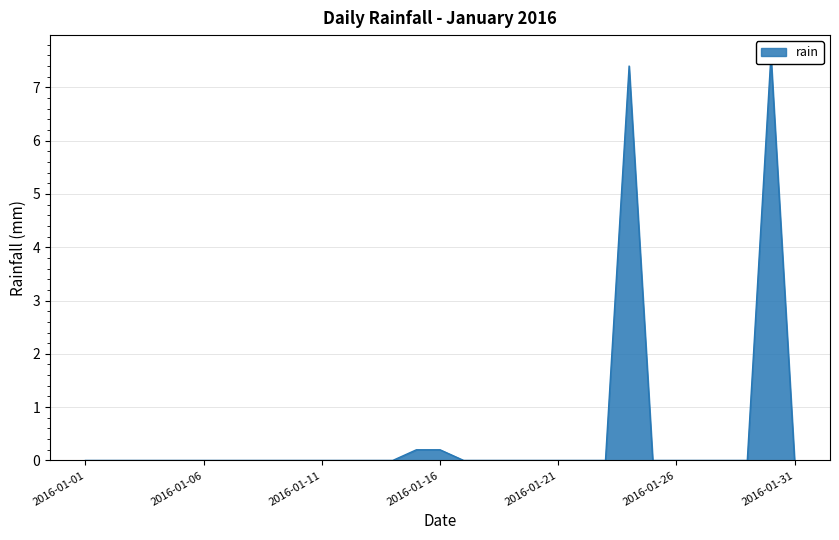

The chart shows a value of 0.0 at 2016-01-19. True or false?

True